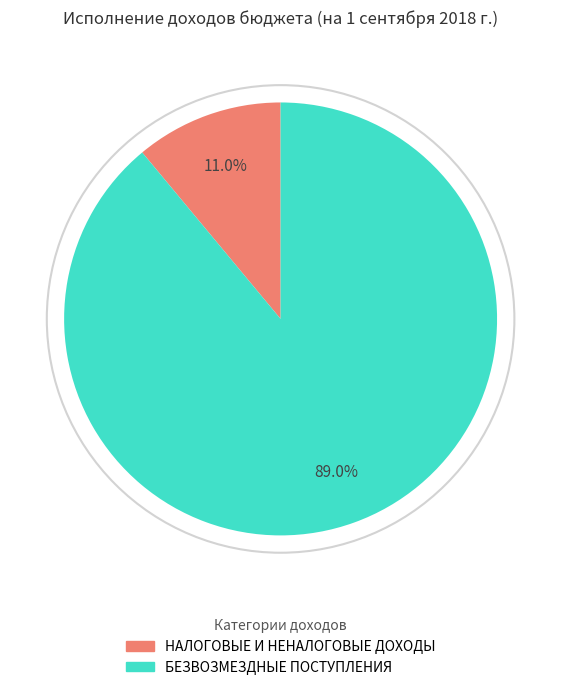

Is it true that БЕЗВОЗМЕЗДНЫЕ ПОСТУПЛЕНИЯ is 89% of the pie?

True